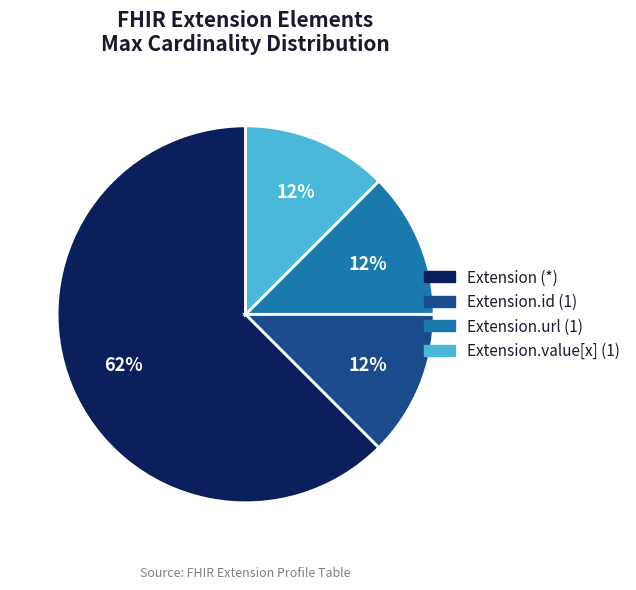

Is there any slice that represents more than half of the pie?

Yes